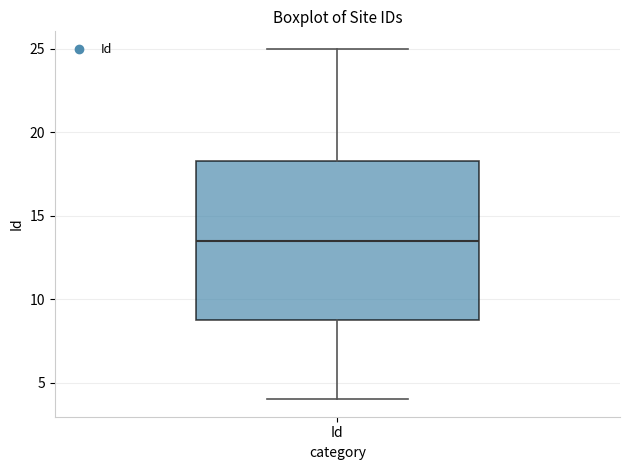

Transcribe this box plot: give where the median line is, the range the box spans, and where the two whiskers end, as read against the y-axis. The values are not printed on the chart, so give them approximately, as read against the axis.

median 13.5, box 9.0 to 18.5, whiskers 4.0 to 25.0